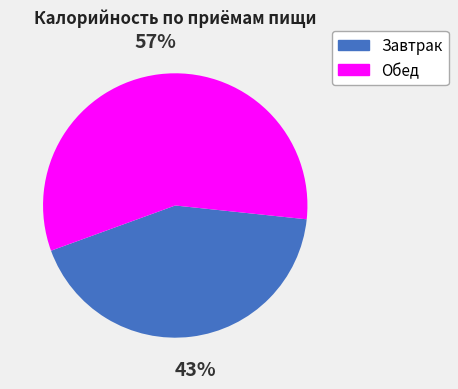

Is it true that Завтрак is 43% of the pie?

True